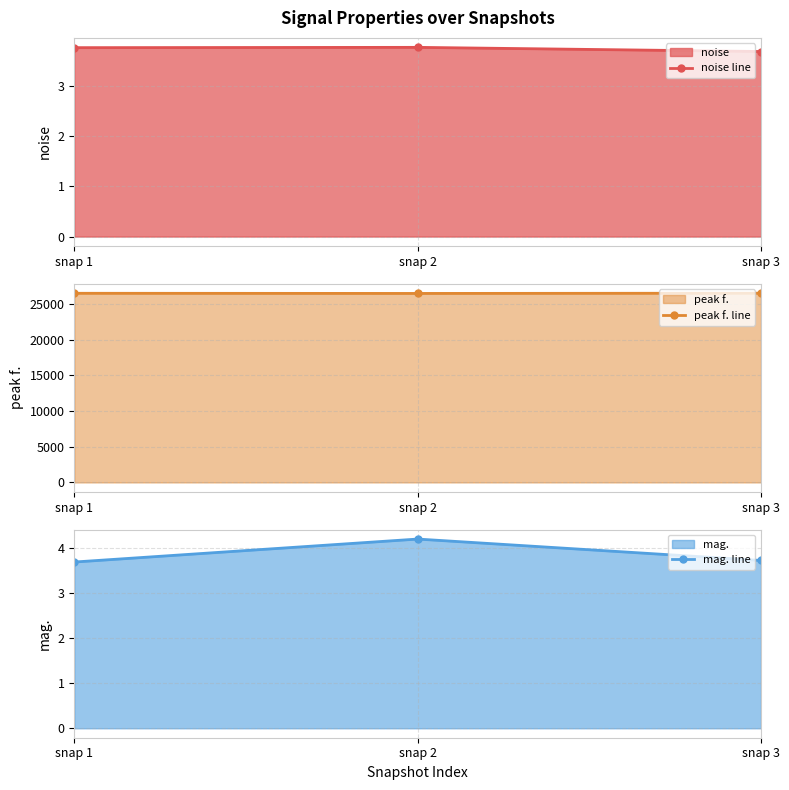

Which series has the widest spread of values?

peak f. line